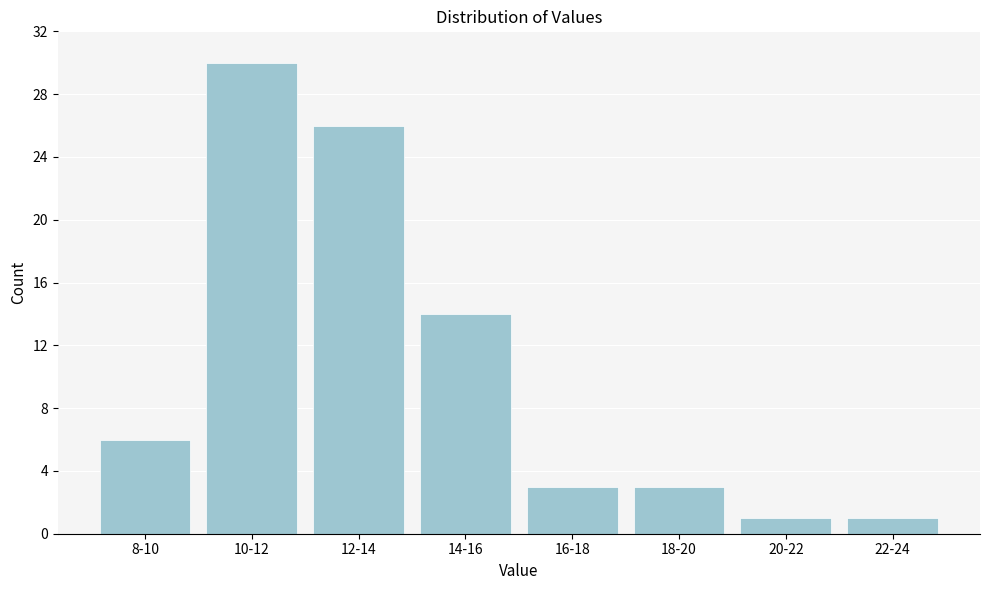

Reading left to right, what are all the values shown in this chart?

8-10=6	10-12=30	12-14=26	14-16=14	16-18=3	18-20=3	20-22=1	22-24=1